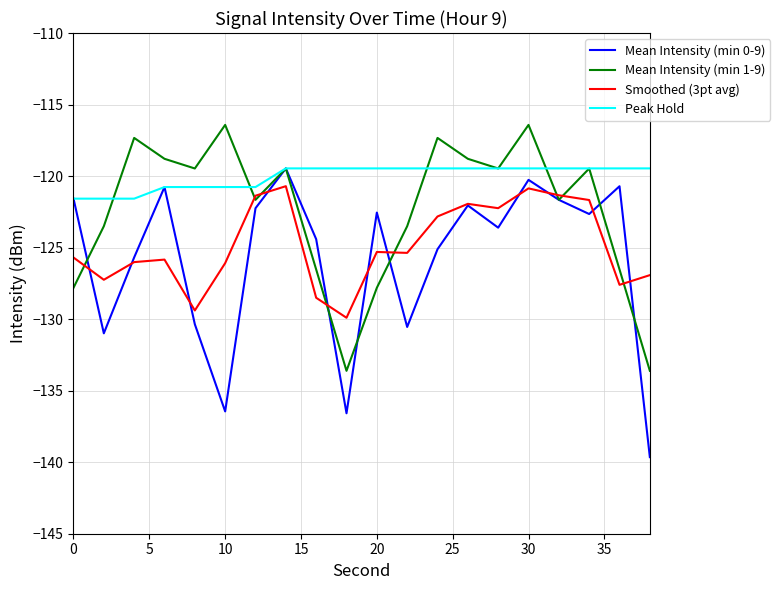

Which series has the widest spread of values?

Mean Intensity (min 0-9)